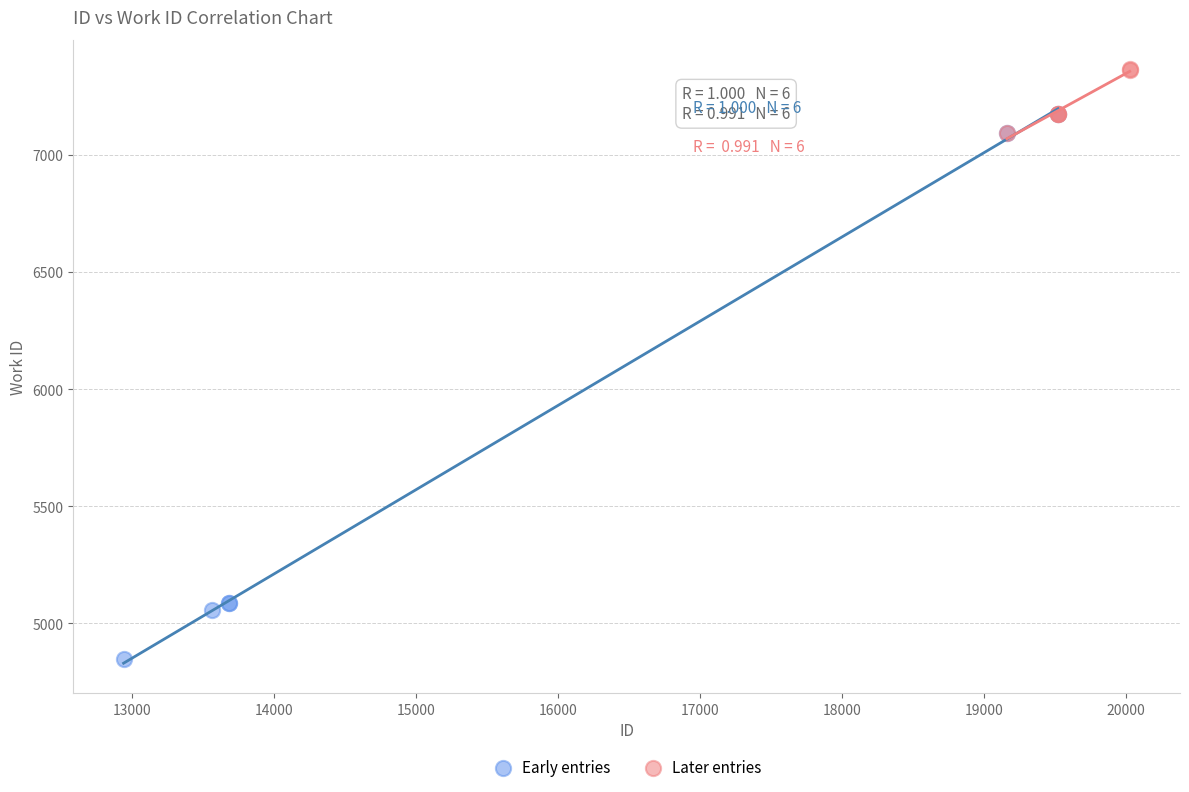

Which series reaches the maximum Y coordinate?

Later entries